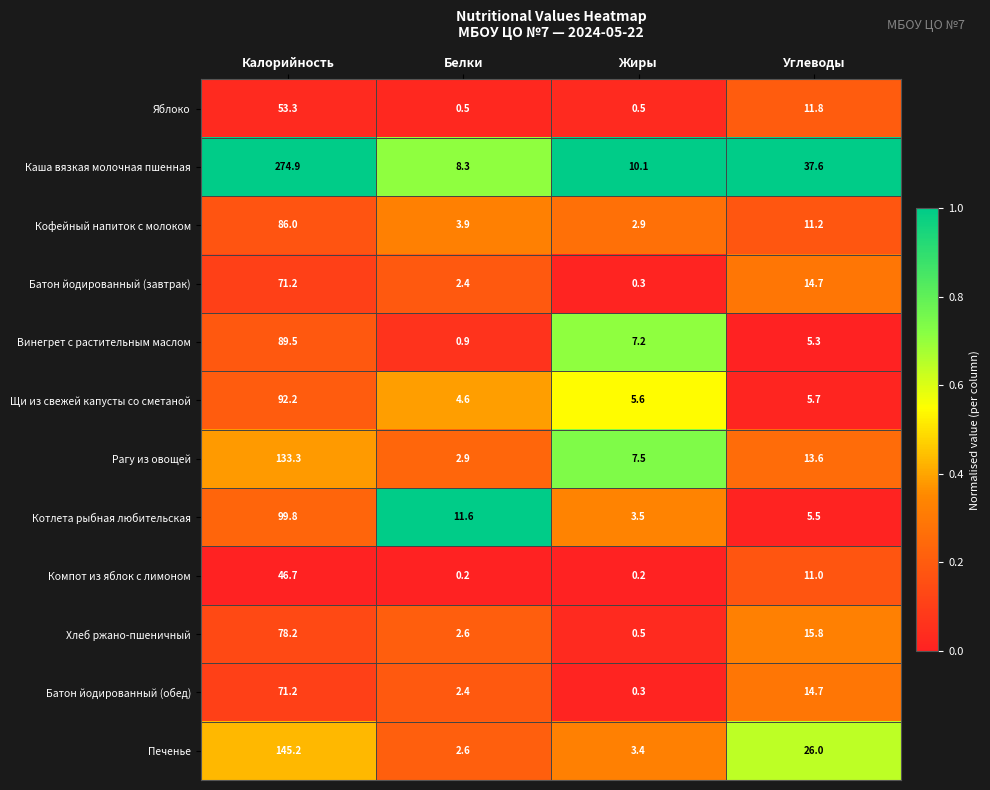

Between Белки and Углеводы, which series saw the biggest shift?

Каша вязкая молочная пшенная